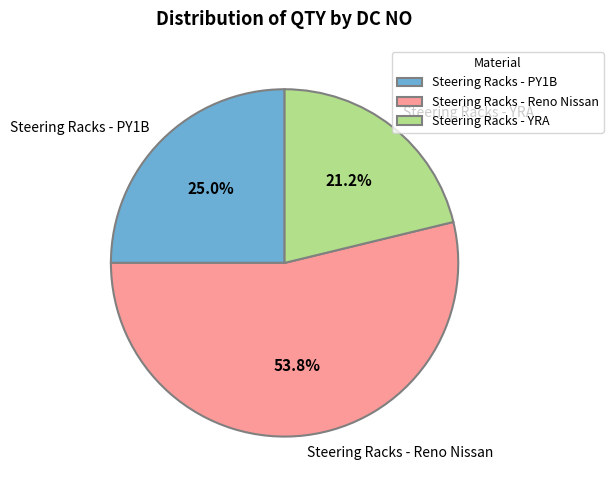

Is there any slice that represents more than half of the pie?

Yes